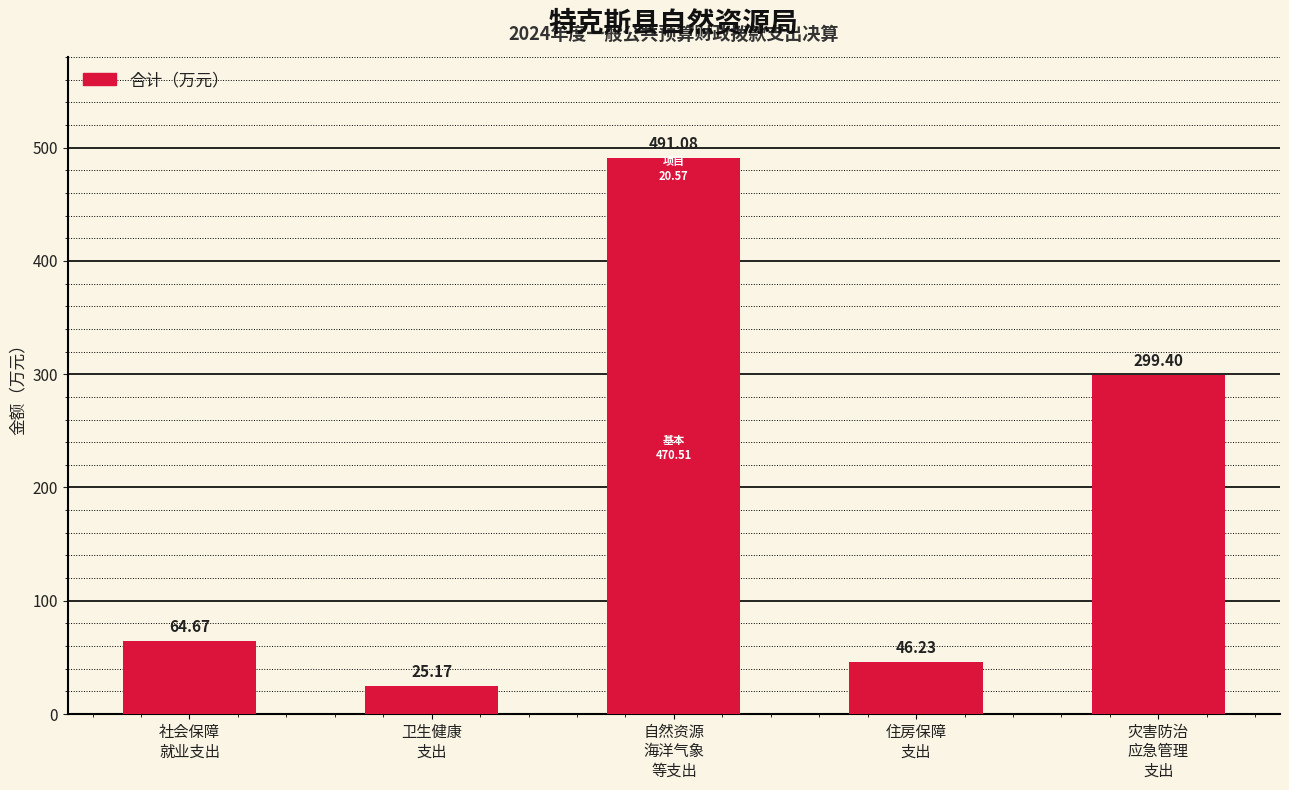

At which label is the value closest to 258?

灾害防治
应急管理
支出